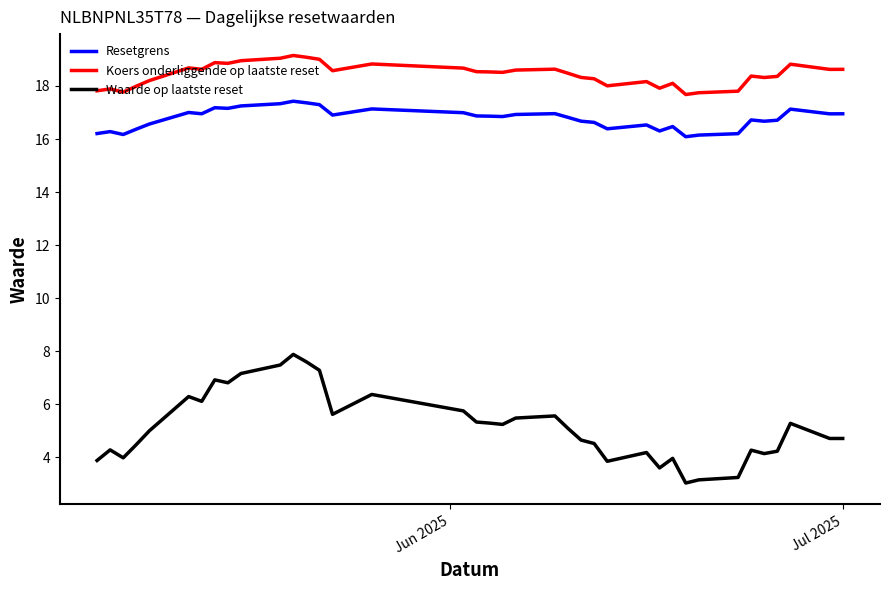

What is the lowest value of the Waarde op laatste reset series?

3.0